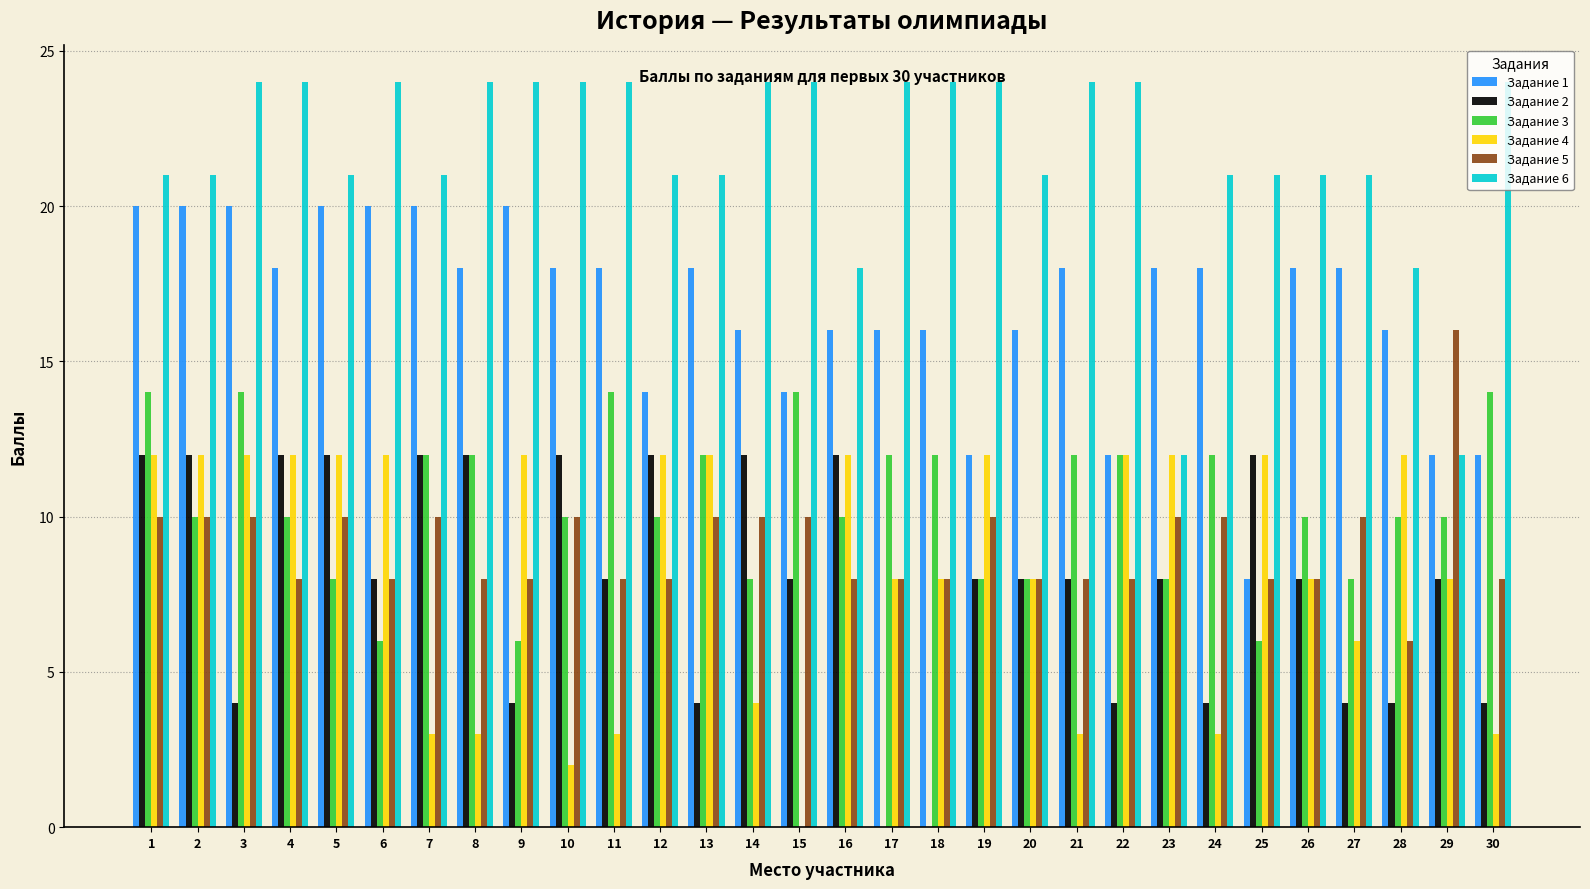

What are all the series names shown in the legend?

Задание 1, Задание 2, Задание 3, Задание 4, Задание 5, Задание 6